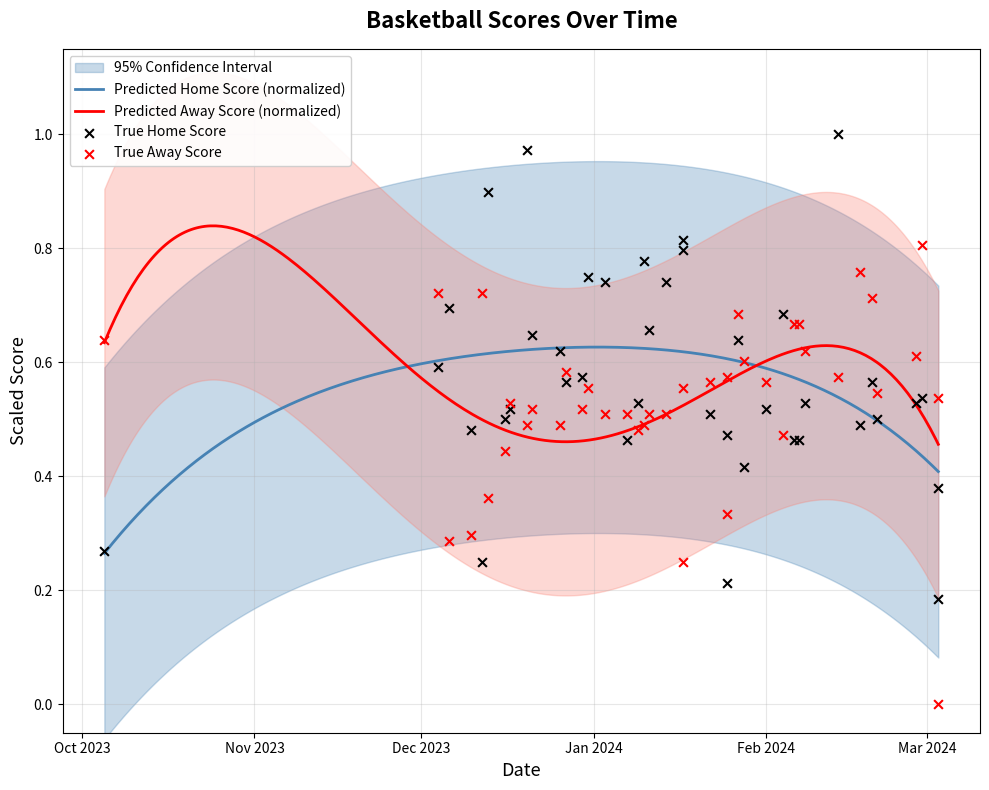

Which series contains the highest Y value?

Home Score